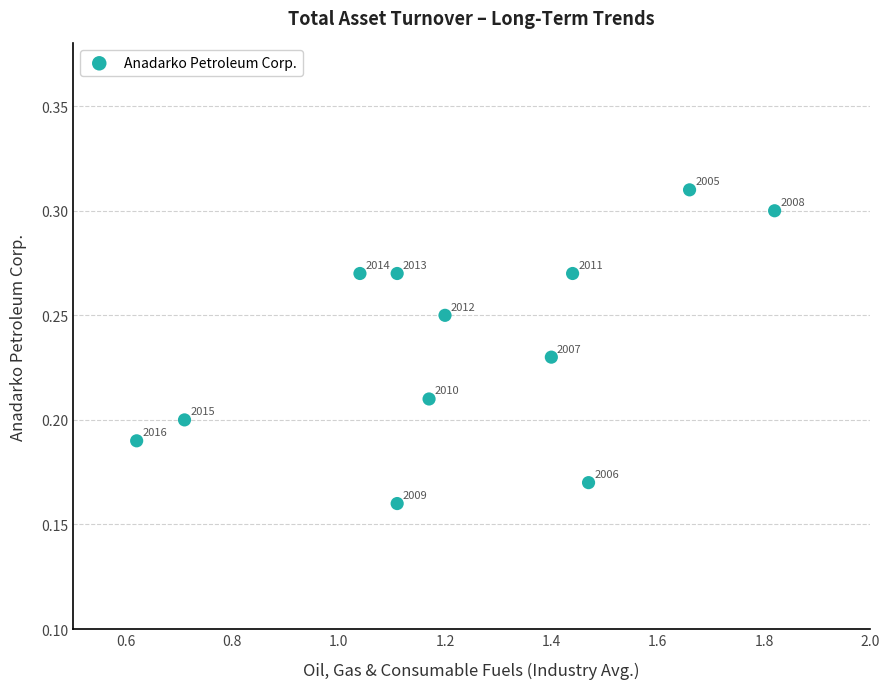

What is the range of X values (max minus min)?

1.2